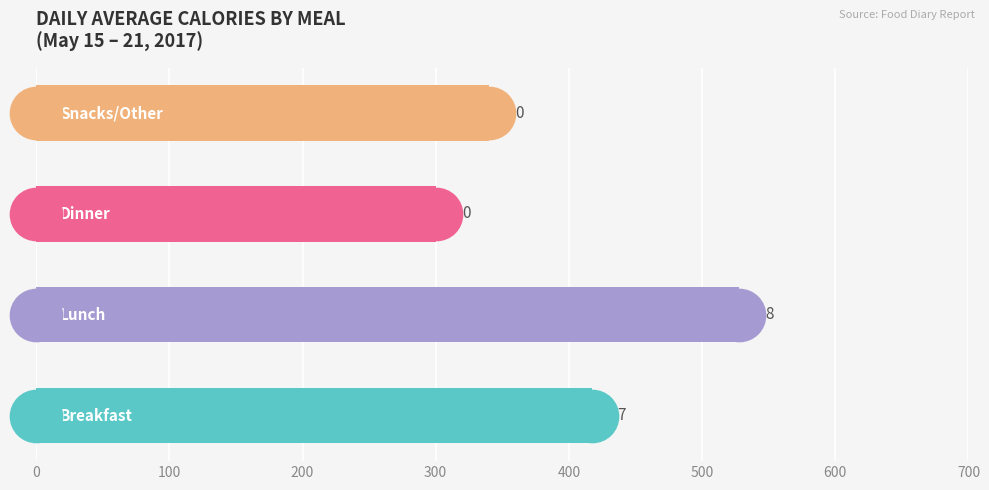

What is the difference between the maximum and second lowest values?

188